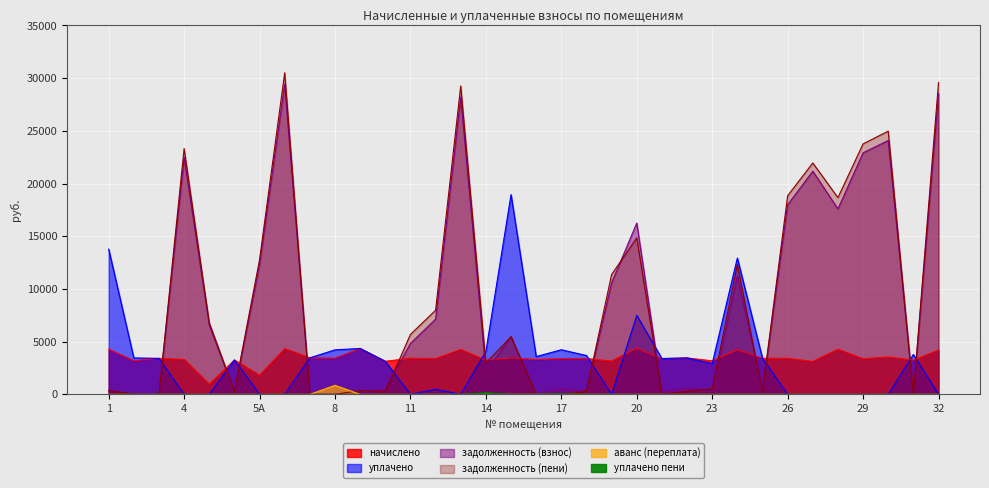

Reading left to right, extract all data points from this chart.

начислено: 4282.2	3190.2	3416.4	3315.0	967.2	3260.4	1817.4	4336.8	3463.2	3432.0	4352.4	3135.6	3428.2	3393.0	4258.8	3237.0	3471.0	3307.2	3393.0	3400.8	3159.0	4383.6	3393.0	3455.4	3182.4	4243.2	3420.4	3424.2	3120.0	4282.2	3377.4	3549.0	3244.8	4204.2
уплачено: 13778.6	3456.6	3413.7	0.0	0.0	3260.4	0.0	0.0	3466.4	4224.0	4352.4	3135.7	0.0	477.0	0.0	4075.2	18954.3	3583.4	4232.5	3684.2	0.0	7500.0	3395.9	3456.5	2919.3	12933.0	3420.4	0.0	0.0	0.0	0.0	0.0	3784.8	0.0
задолженность (взнос): 356.9	0.0	0.0	22498.8	6564.4	271.7	12334.5	29433.5	0.0	0.0	0.0	522.5	4830.1	7131.6	28204.1	2158.0	5485.7	0.0	565.5	283.4	10578.9	16251.1	282.8	575.9	266.8	11248.3	285.0	17989.7	21175.2	17596.3	22922.1	24086.9	0.0	28533.5
задолженность (пени): 356.9	0.0	0.0	23327.5	6806.2	271.7	12788.9	30517.7	0.0	0.0	362.7	261.2	5687.1	7979.9	29268.8	2967.2	5471.0	0.0	0.0	283.4	11368.6	14847.0	0.0	287.7	528.2	12309.1	285.0	18845.8	21955.2	18666.9	23766.5	24974.2	0.8	29584.6
аванс (переплата): 0.0	0.1	0.3	0.0	0.0	0.0	0.0	0.0	0.0	858.0	0.0	0.0	0.0	0.0	0.0	0.0	0.0	3.3	0.0	0.0	0.0	0.0	0.0	0.0	0.0	0.0	0.0	0.0	0.0	0.0	0.0	0.0	1.2	0.0
уплачено пени: 4.4	0.0	0.0	0.0	0.0	0.0	0.0	0.0	0.0	0.0	0.0	0.8	0.0	0.0	0.0	147.0	0.0	14.6	52.9	5.9	0.0	0.0	0.9	0.4	3.7	0.0	0.3	0.0	0.0	0.0	0.0	0.0	0.3	0.0